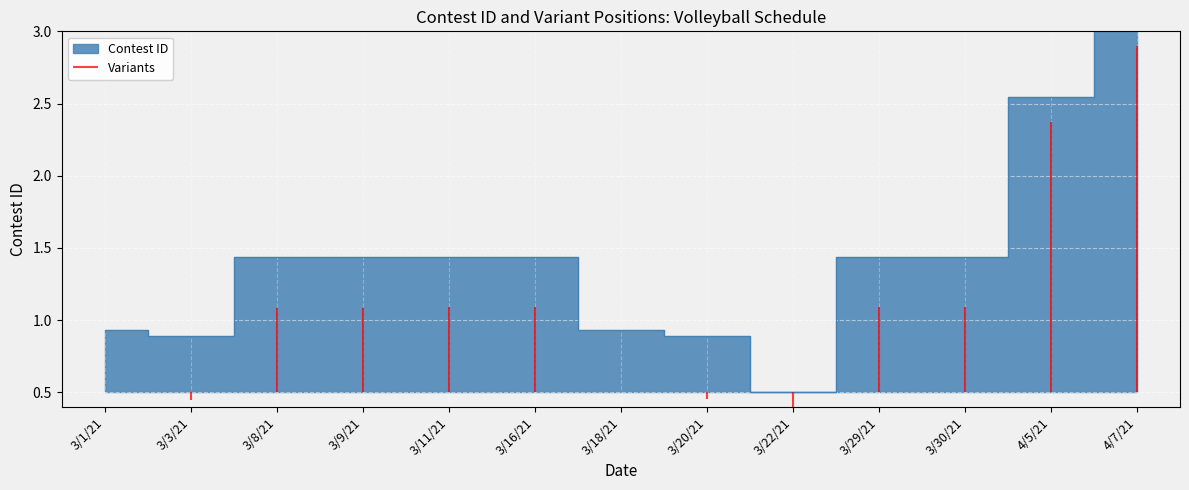

Which has a higher value, 3/1/21 or 3/20/21?

3/1/21